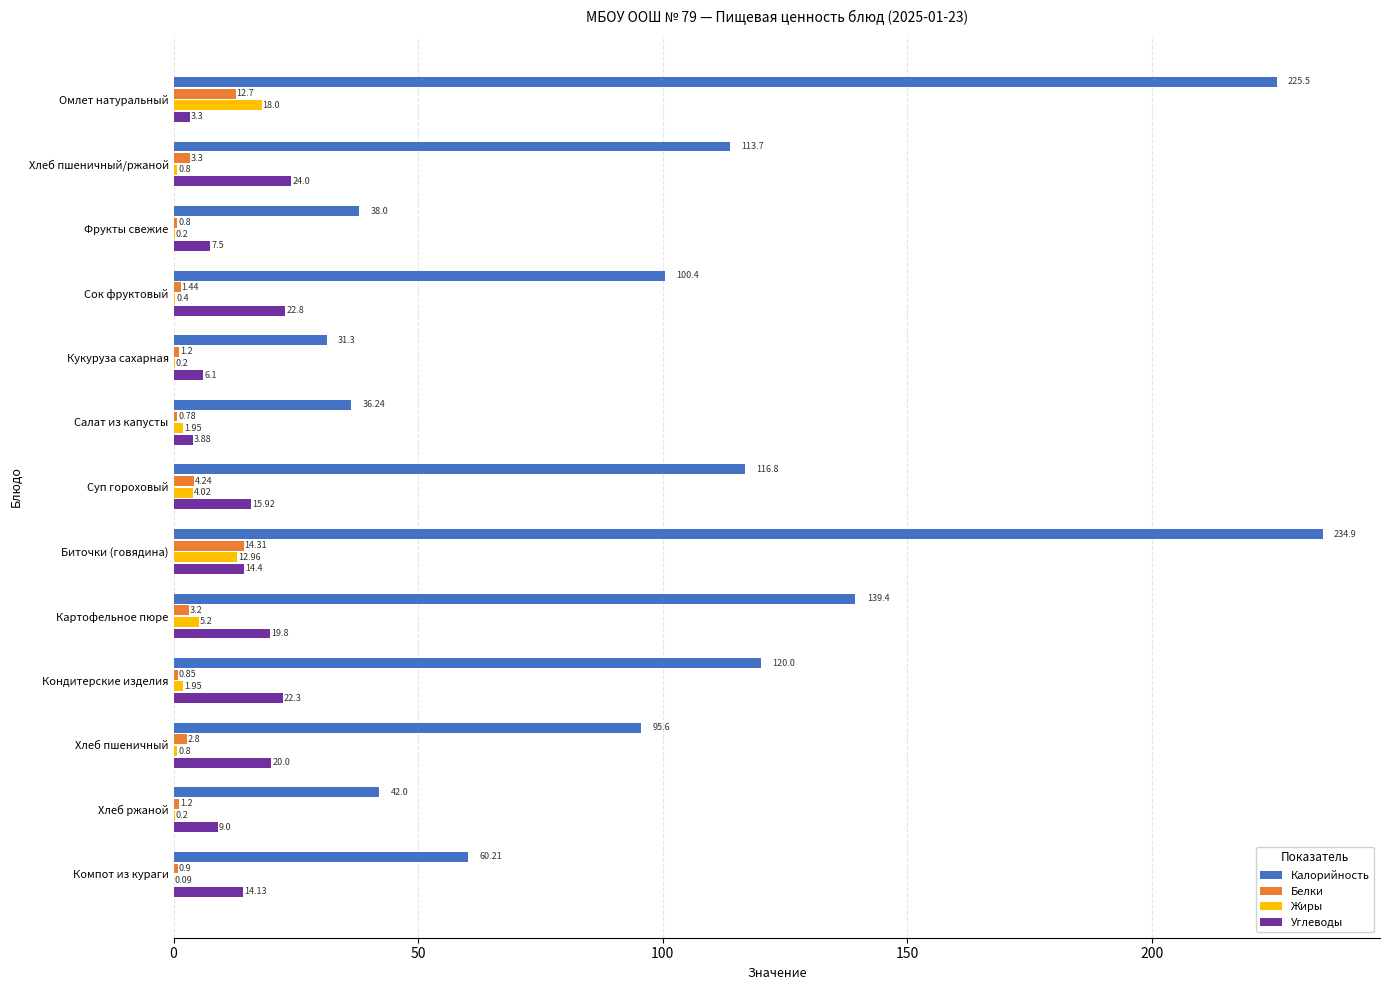

Where is Углеводы nearest to the value 13?

Компот из кураги